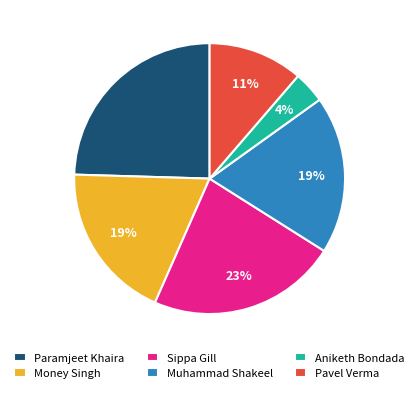

To the nearest percent, what percentage of the pie is Money Singh?

19%